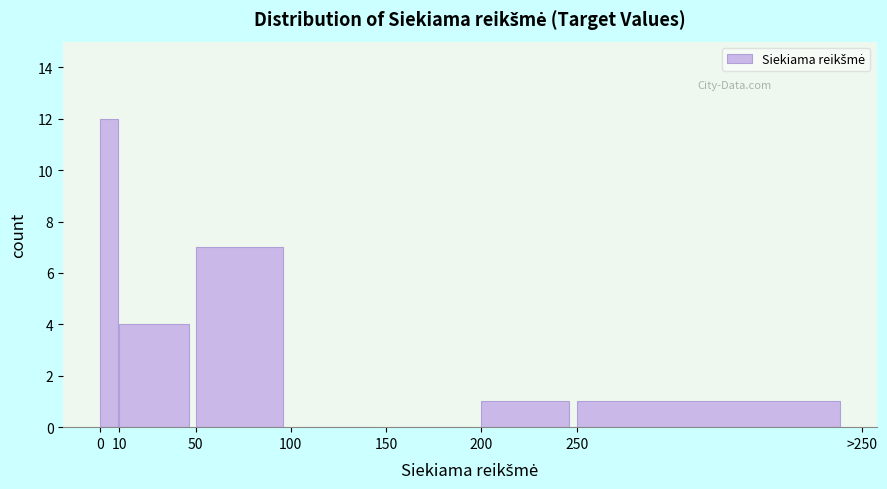

Reading left to right, list all the values displayed in this chart.

0=12	10=4	50=7	100=0	150=0	200=1	250=1